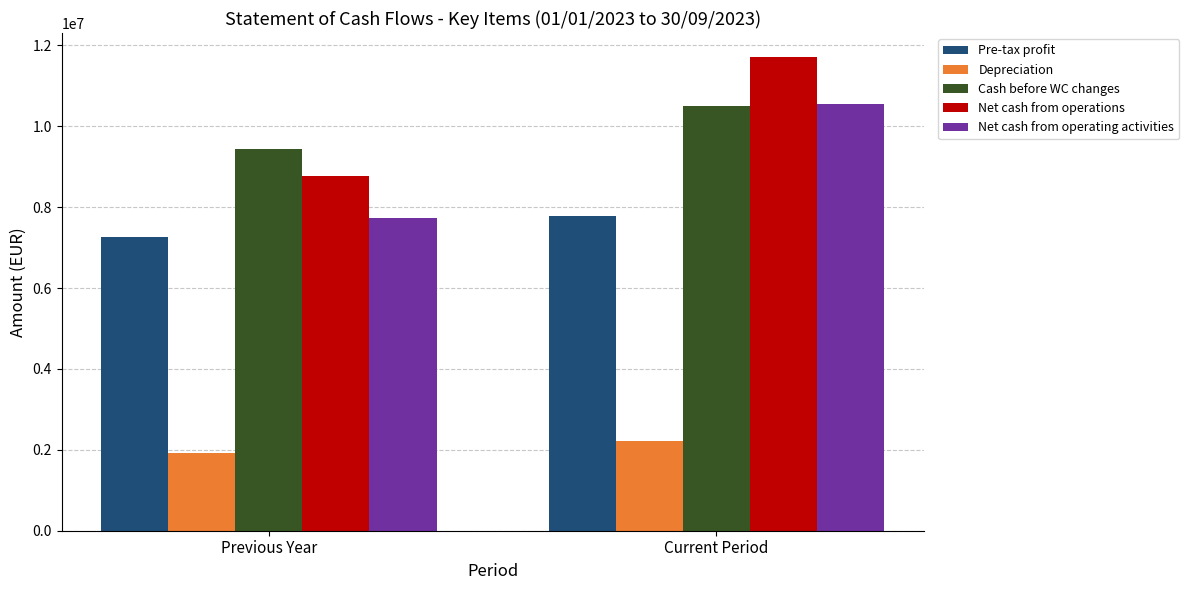

At how many categories does at least one series exceed 6786380?

2